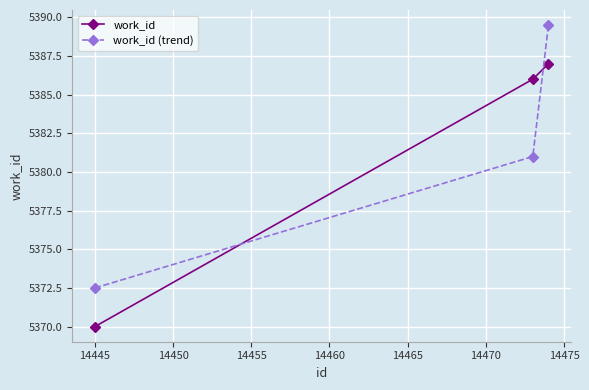

At how many categories does at least one series exceed 5383?

2